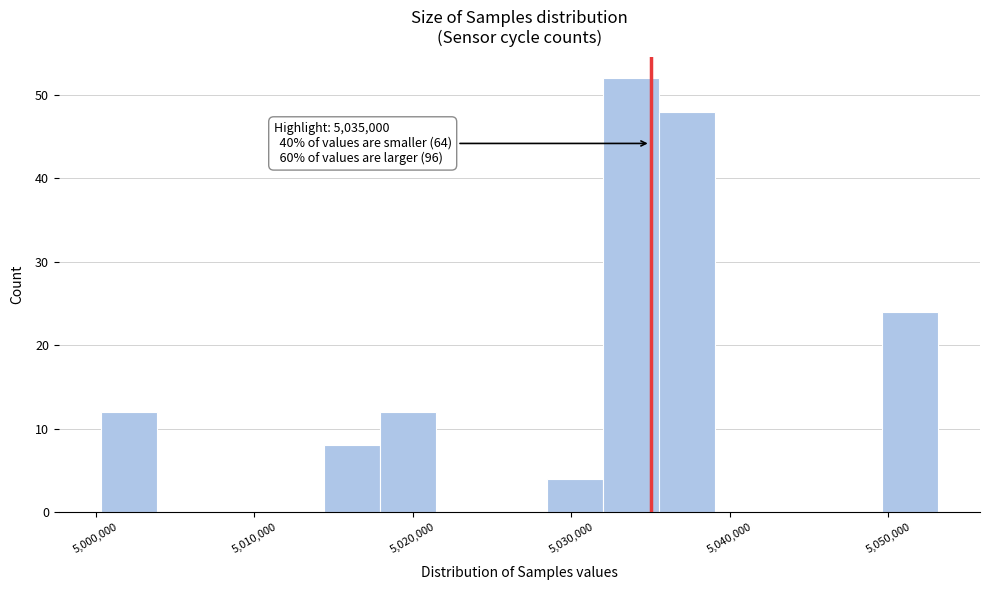

Around what value on the x-axis is the tallest bar? Give the approximate position of its centre, as read against the axis.

5034000